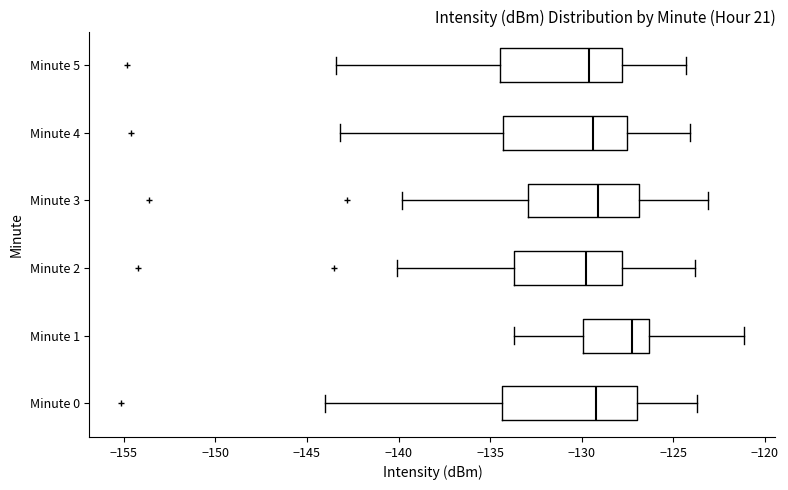

Where does the median line of the box for Minute 4 sit on the x-axis? The values are not printed on the chart, so give them approximately, as read against the axis.

-129.5